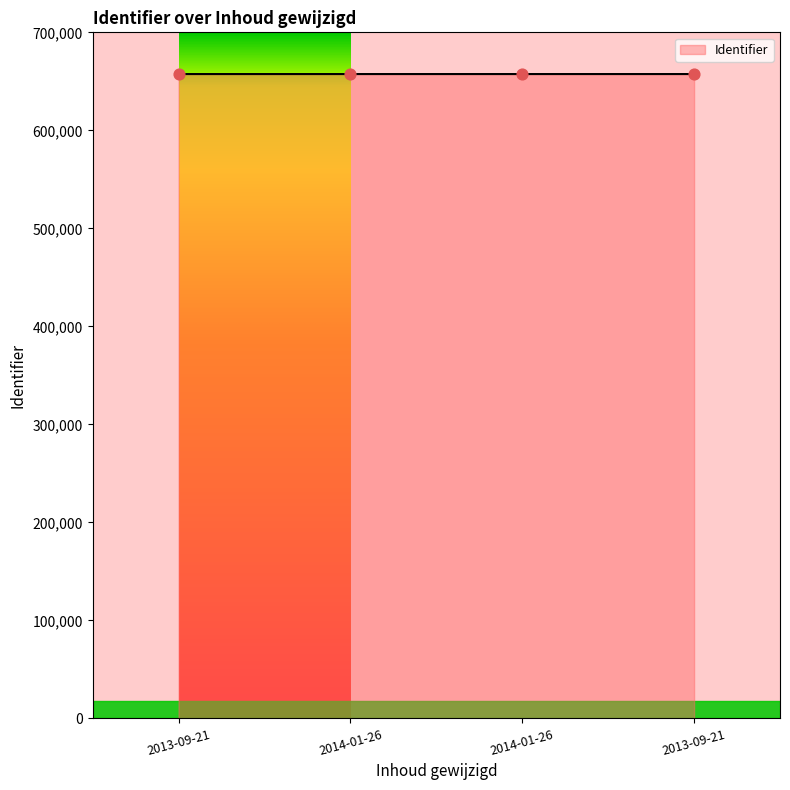

How many categories are shown in the chart?

4